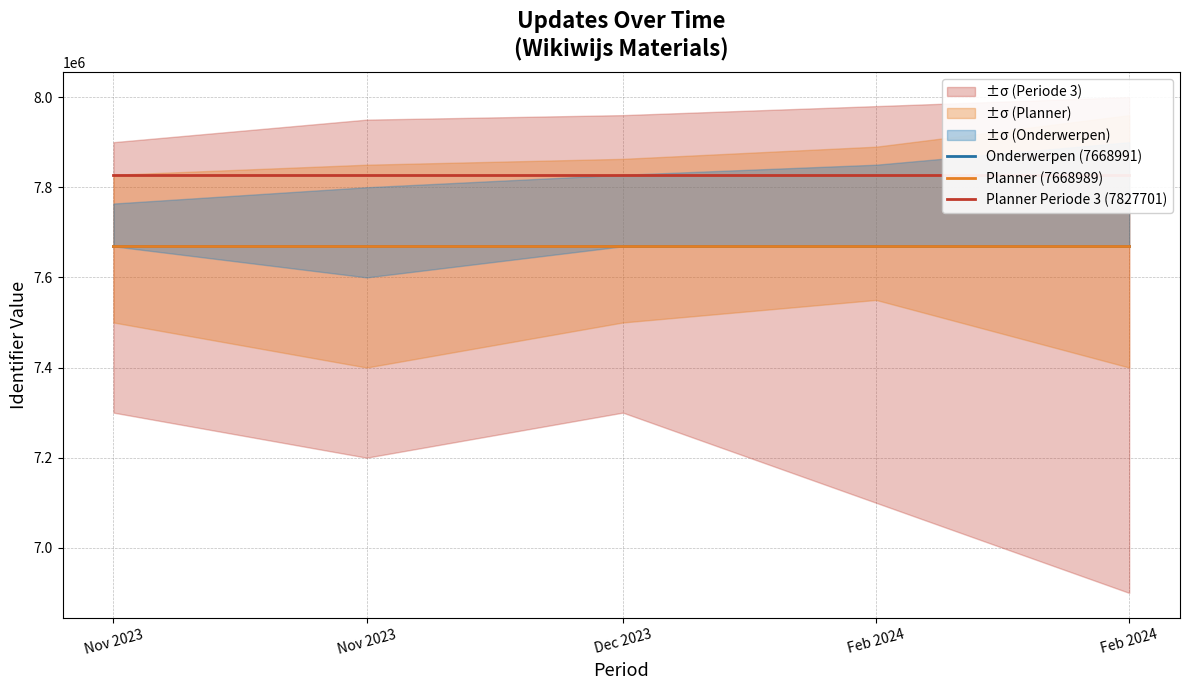

What is the maximum value for Onderwerpen (7668991)?

7668991